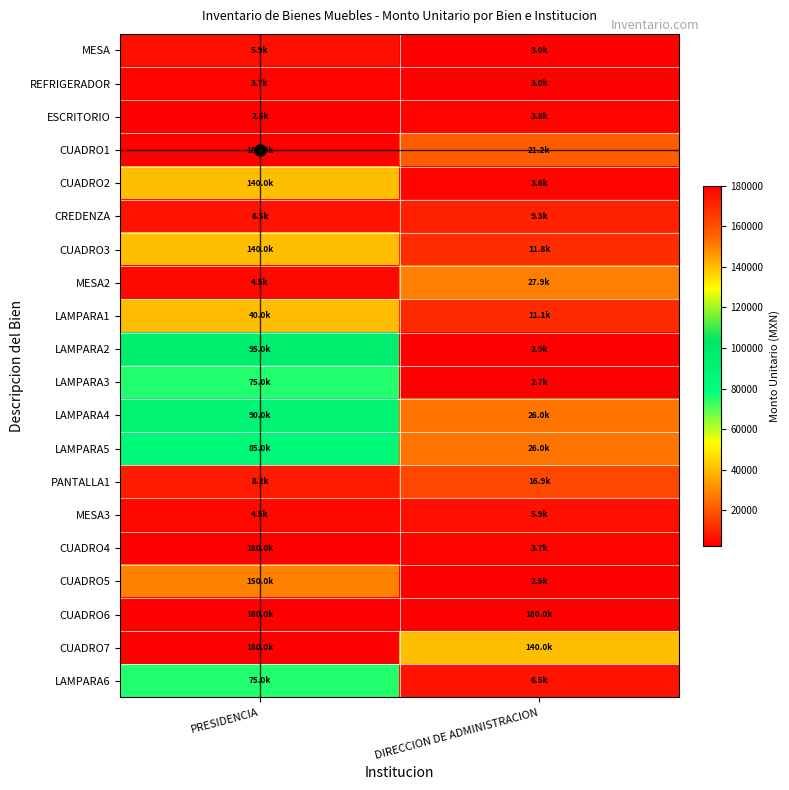

Rank the series at PRESIDENCIA from lowest to highest value.

ESCRITORIO, REFRIGERADOR, MESA2, MESA3, MESA, CREDENZA, PANTALLA1, LAMPARA1, LAMPARA3, LAMPARA6, LAMPARA5, LAMPARA4, LAMPARA2, CUADRO2, CUADRO3, CUADRO5, CUADRO1, CUADRO4, CUADRO6, CUADRO7